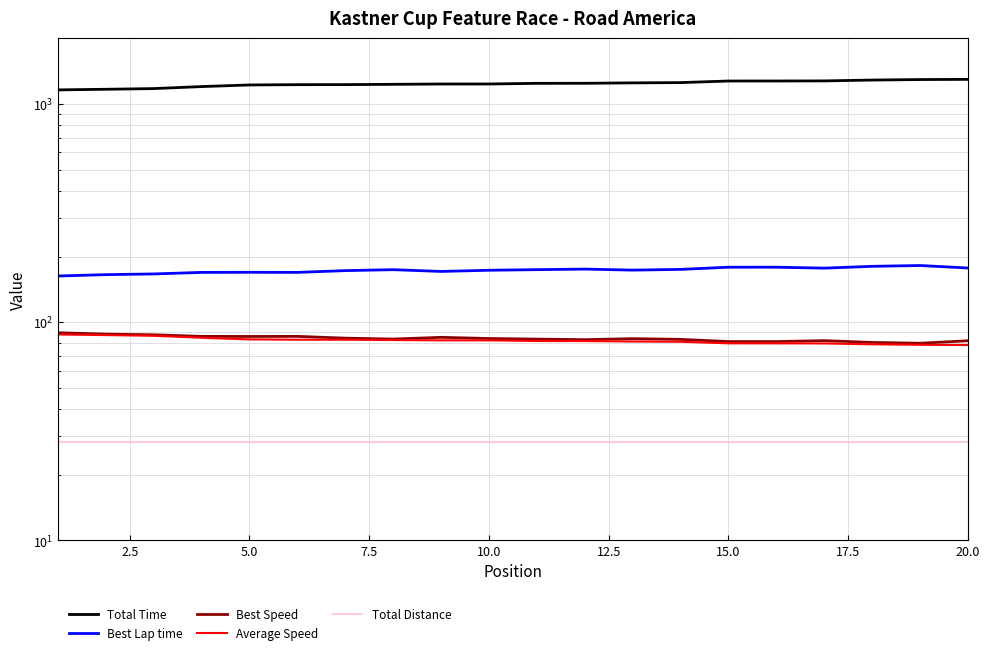

What is the value of the Total Time point at the 6th from the left?

1226.5